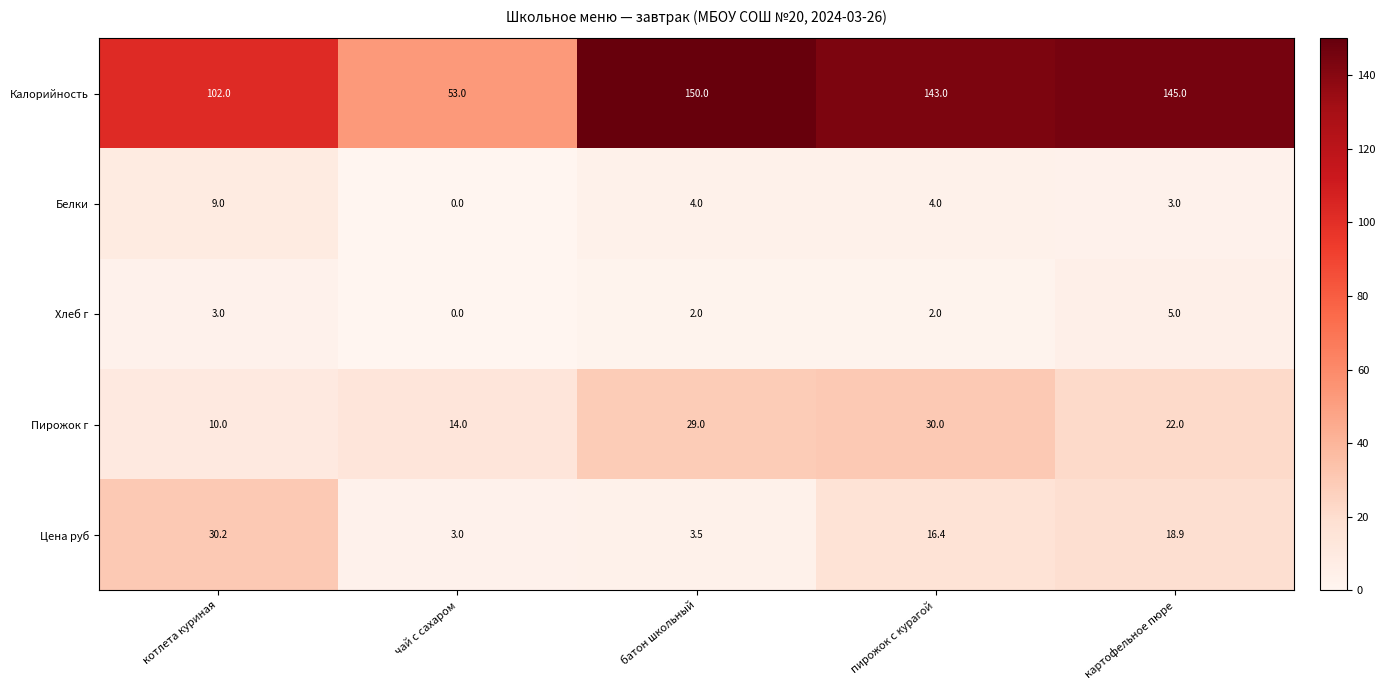

Reading left to right, extract all data points from this chart.

Калорийность: 102.0	53.0	150.0	143.0	145.0
Белки: 9.0	0.0	4.0	4.0	3.0
Хлеб г: 3.0	0.0	2.0	2.0	5.0
Пирожок г: 10.0	14.0	29.0	30.0	22.0
Цена руб: 30.2	3.0	3.5	16.4	18.9